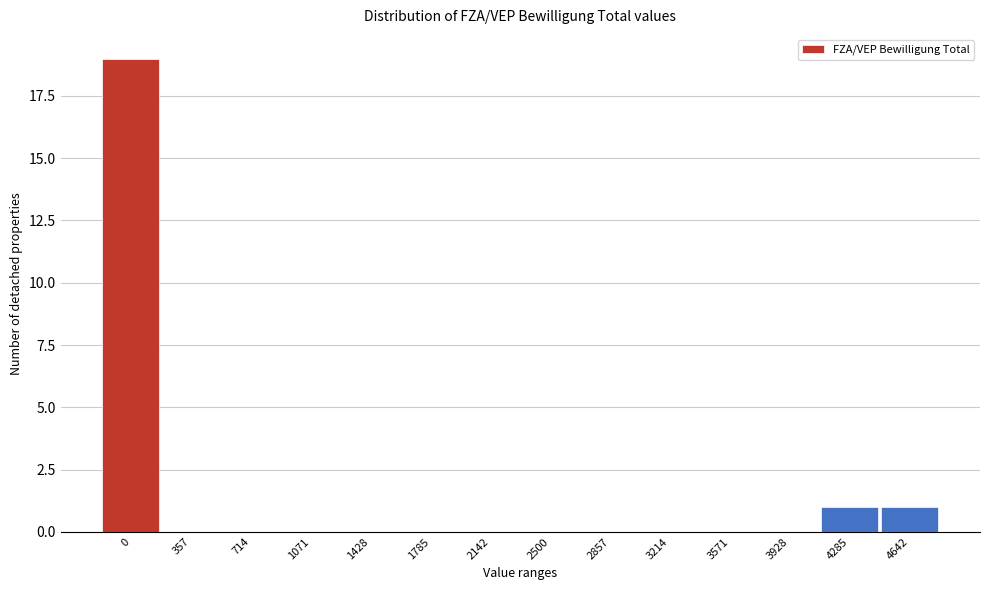

Reading right to left, list all the values displayed in this chart.

4642=1	4285=1	3928=0	3571=0	3214=0	2857=0	2500=0	2142=0	1785=0	1428=0	1071=0	714=0	357=0	0=19